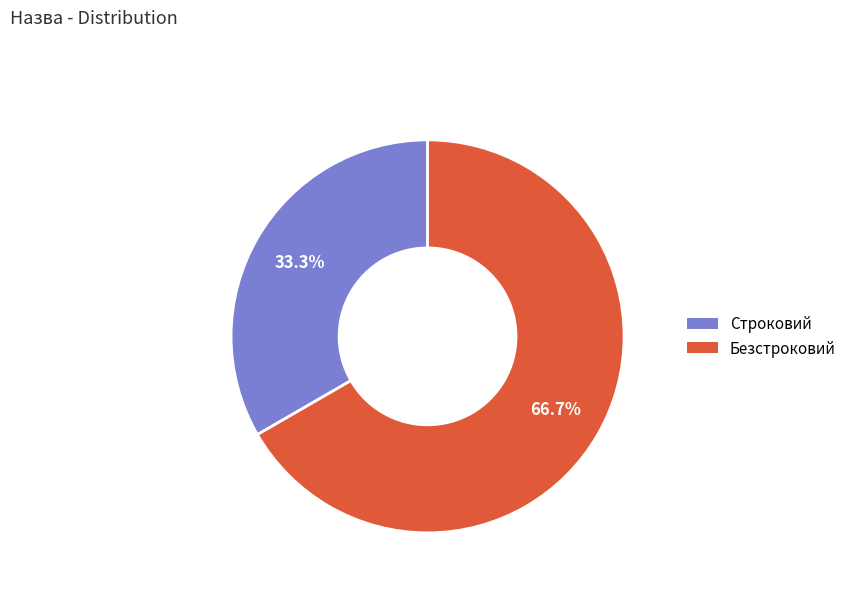

Do Строковий and Безстроковий together represent more than half of the pie?

Yes